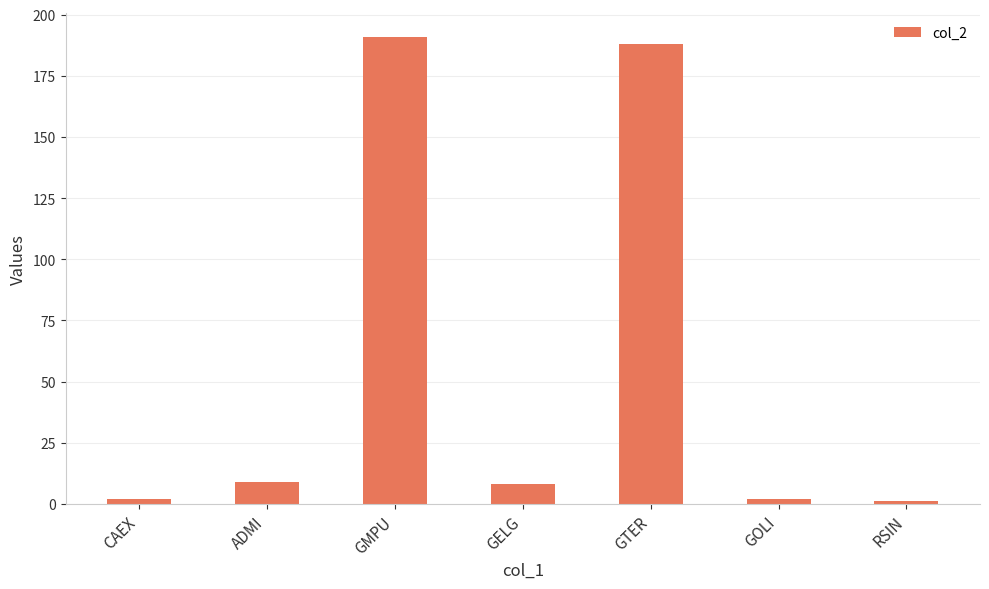

What is the smallest value displayed?

1